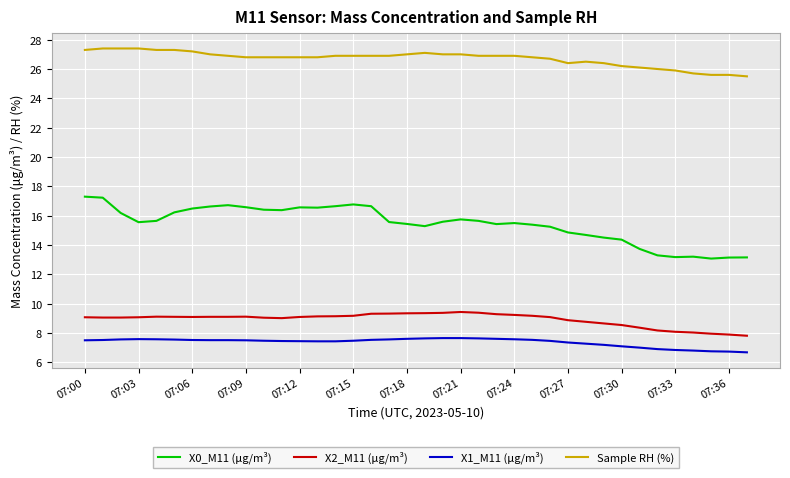

What is the maximum value for Sample RH (%)?

27.4